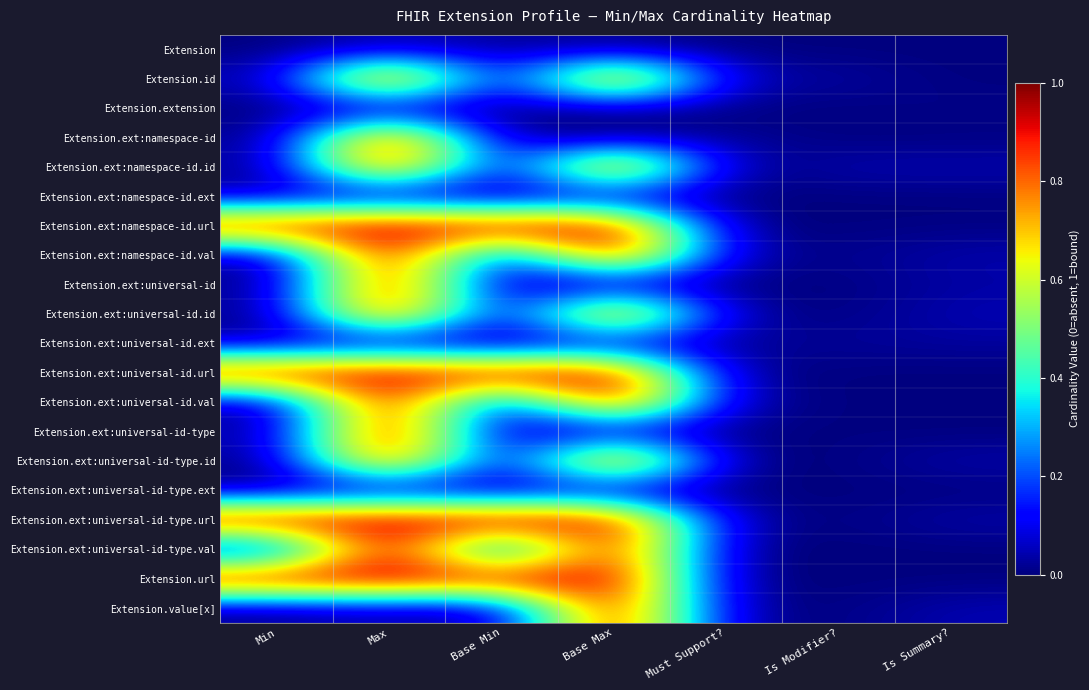

Between Is Summary? and Base Max, which is larger?

Base Max